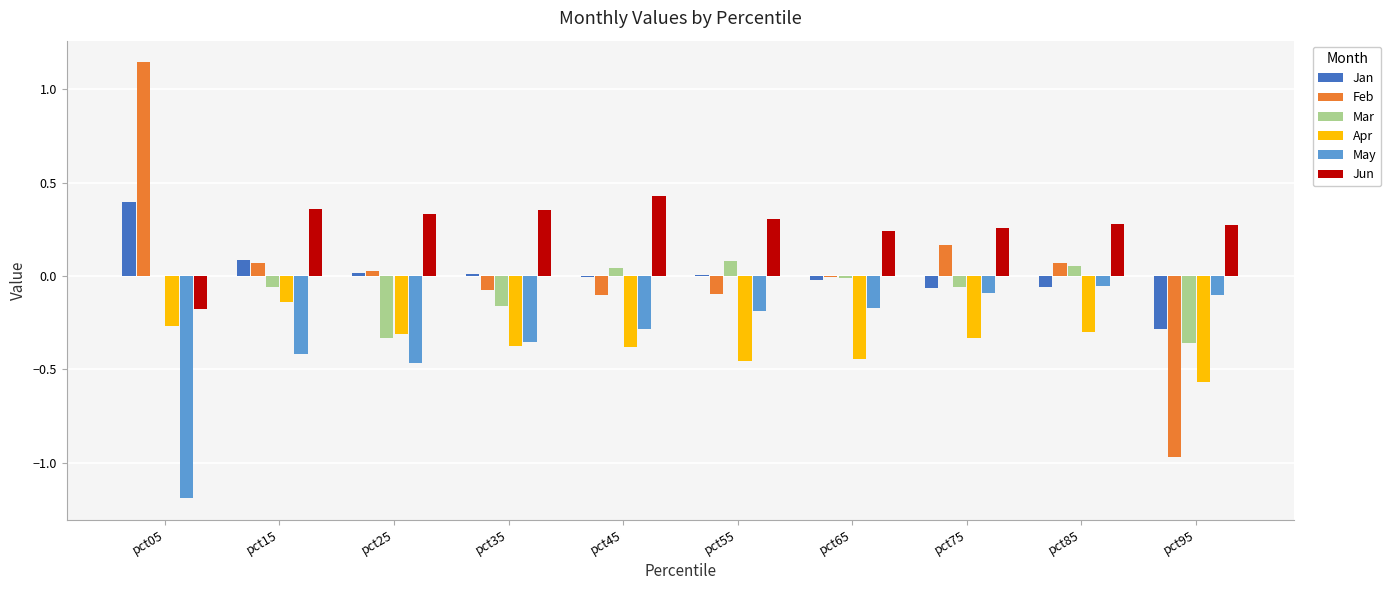

Which series has the largest total across all categories?

Jun